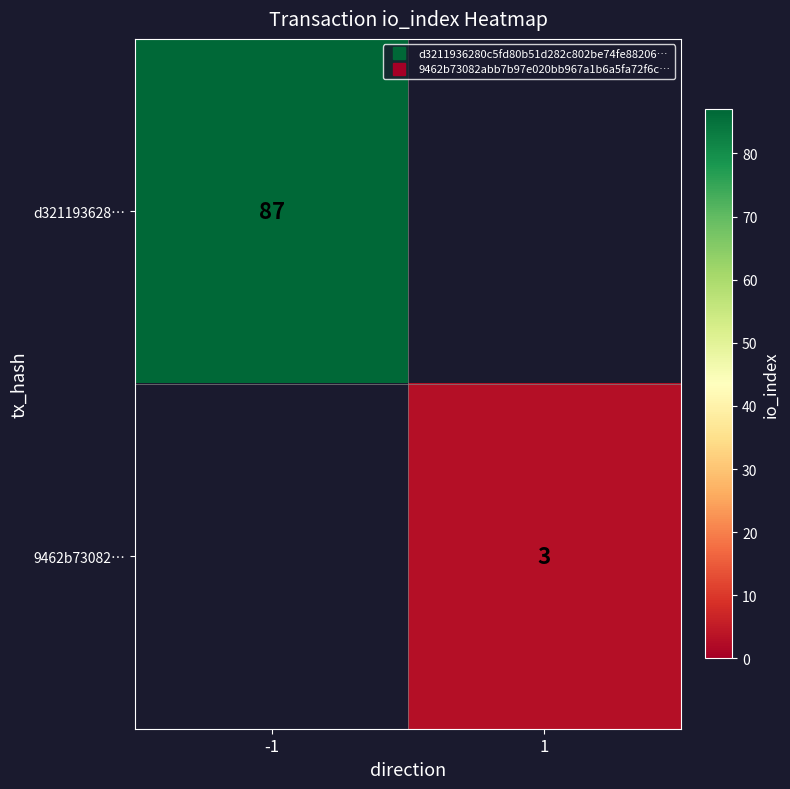

Which series has the widest spread of values?

d321193628…